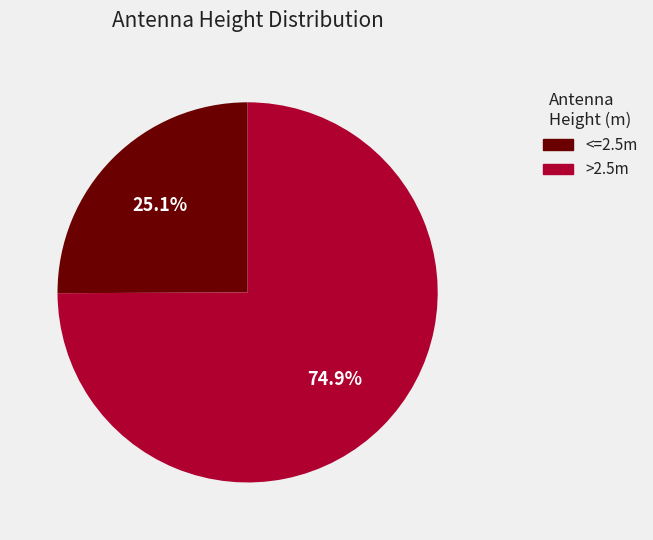

Does any single category account for the majority?

Yes